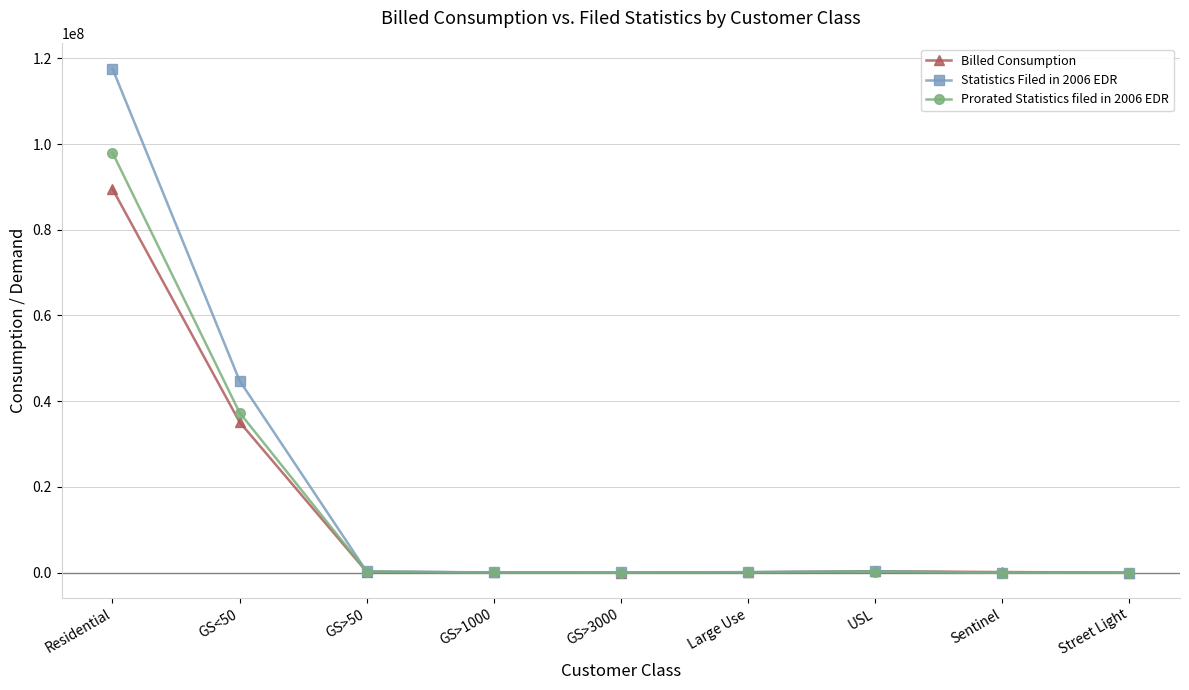

How many distinct data groups are displayed?

3